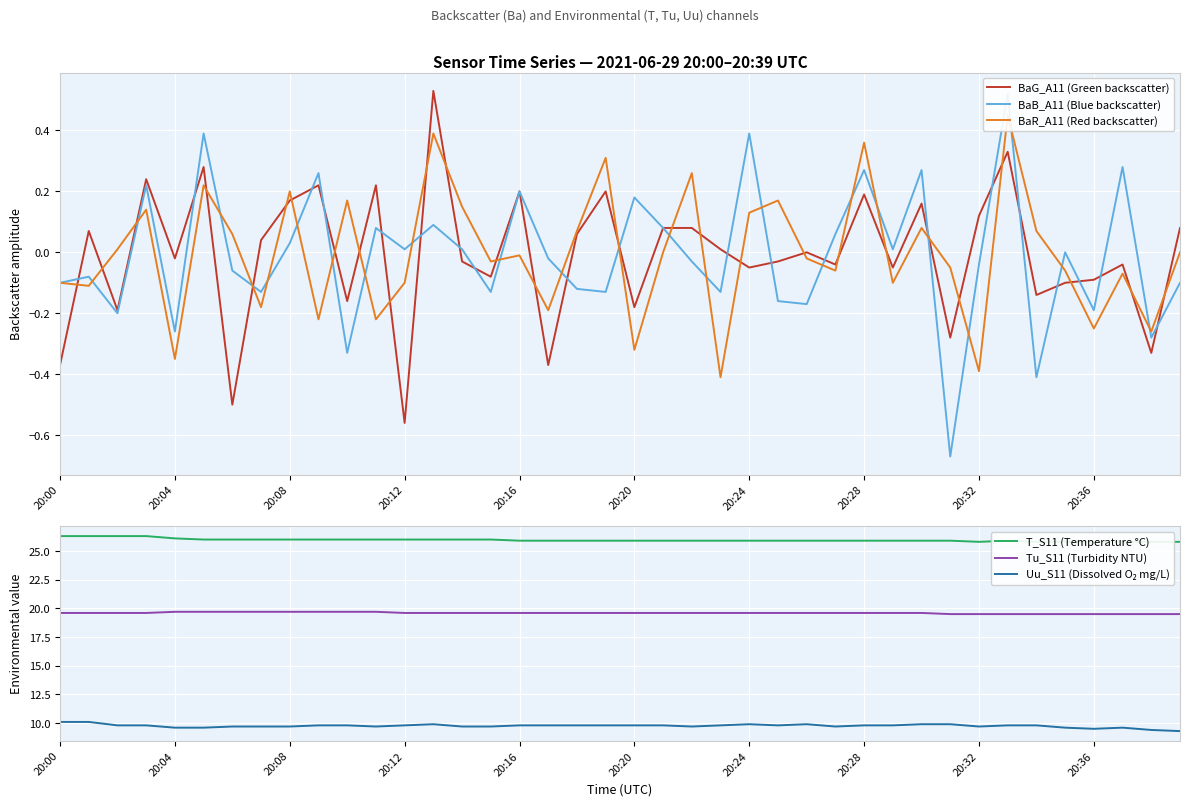

The BaG_A11 (Green backscatter) series shows 0.2 at 20:16. True or false?

True